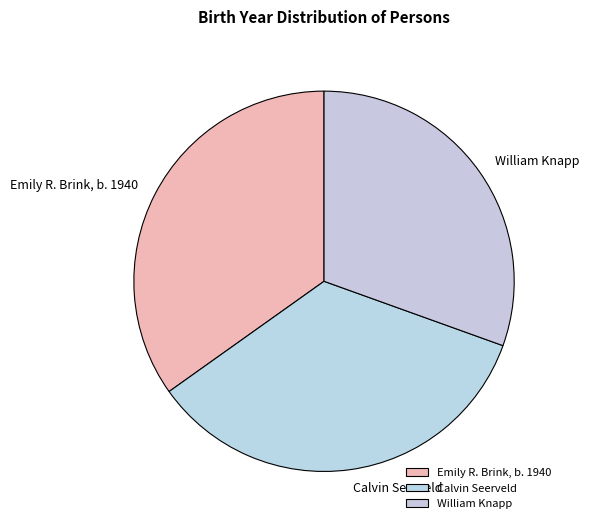

To the nearest percent, what is the average slice percentage?

33%